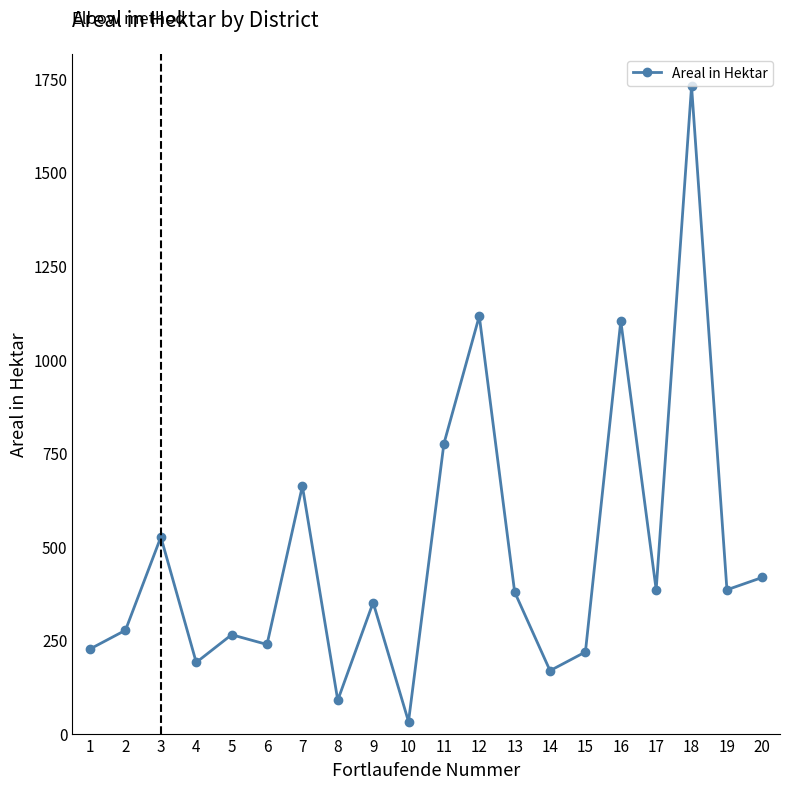

Count the number of categories in the chart.

20